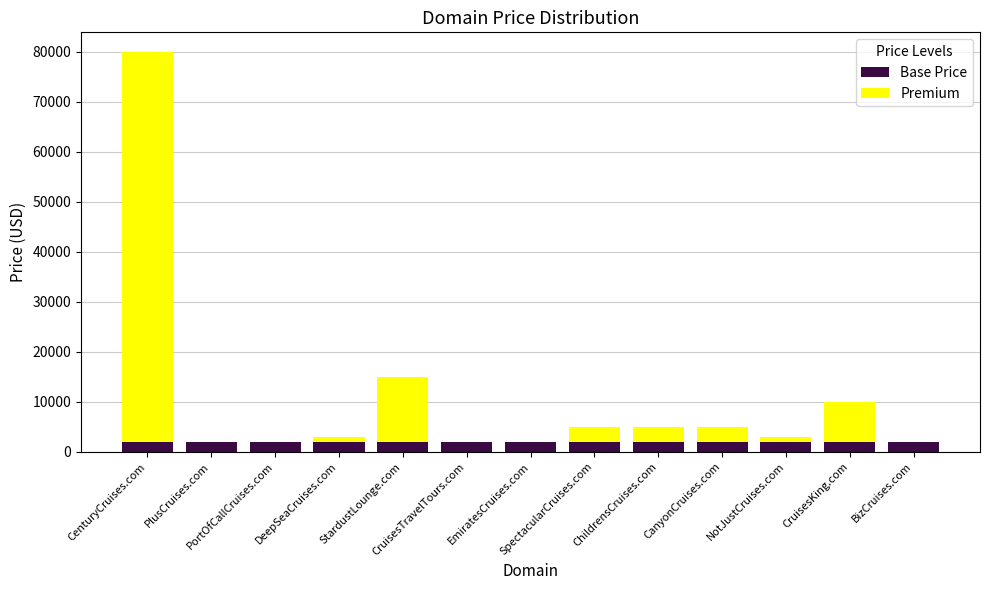

Are the bars grouped side by side (vs. stacked)?

No